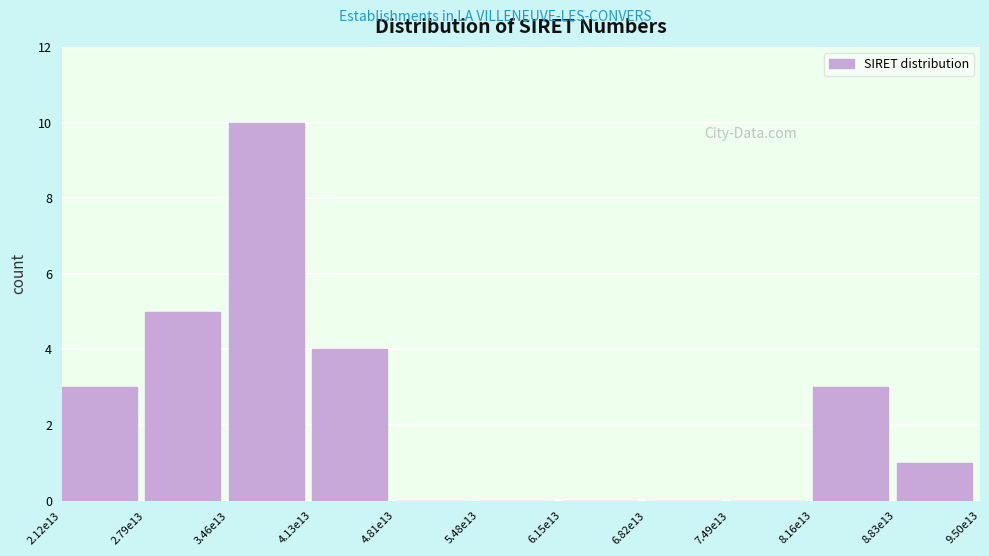

Reading left to right, what are all the values shown in this chart?

2.12e13=3	2.79e13=5	3.46e13=10	4.13e13=4	4.81e13=0	5.48e13=0	6.15e13=0	6.82e13=0	7.49e13=0	8.16e13=3	8.83e13=1